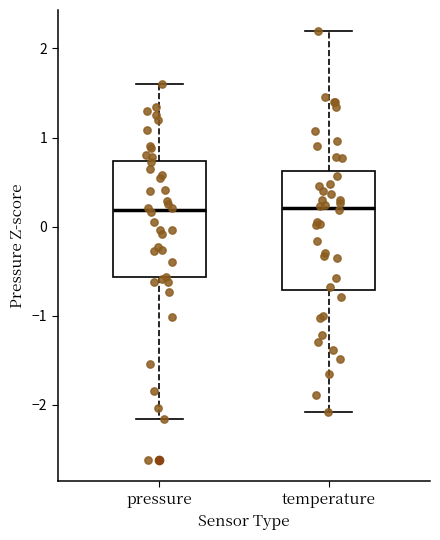

Reading left to right, read every box against the y-axis: the position of its median line, the range the box covers, and the ends of its whiskers. The values are not printed on the chart, so give them approximately, as read against the axis.

pressure: median 0.2, box -0.6 to 0.7, whiskers -2.2 to 1.6
temperature: median 0.2, box -0.7 to 0.6, whiskers -2.1 to 2.2